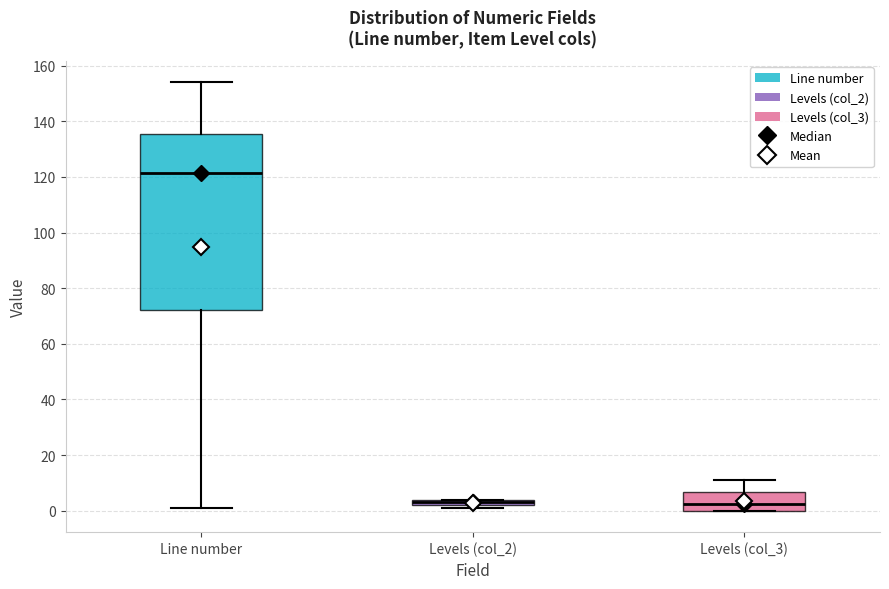

Which box has the highest median line?

Line number